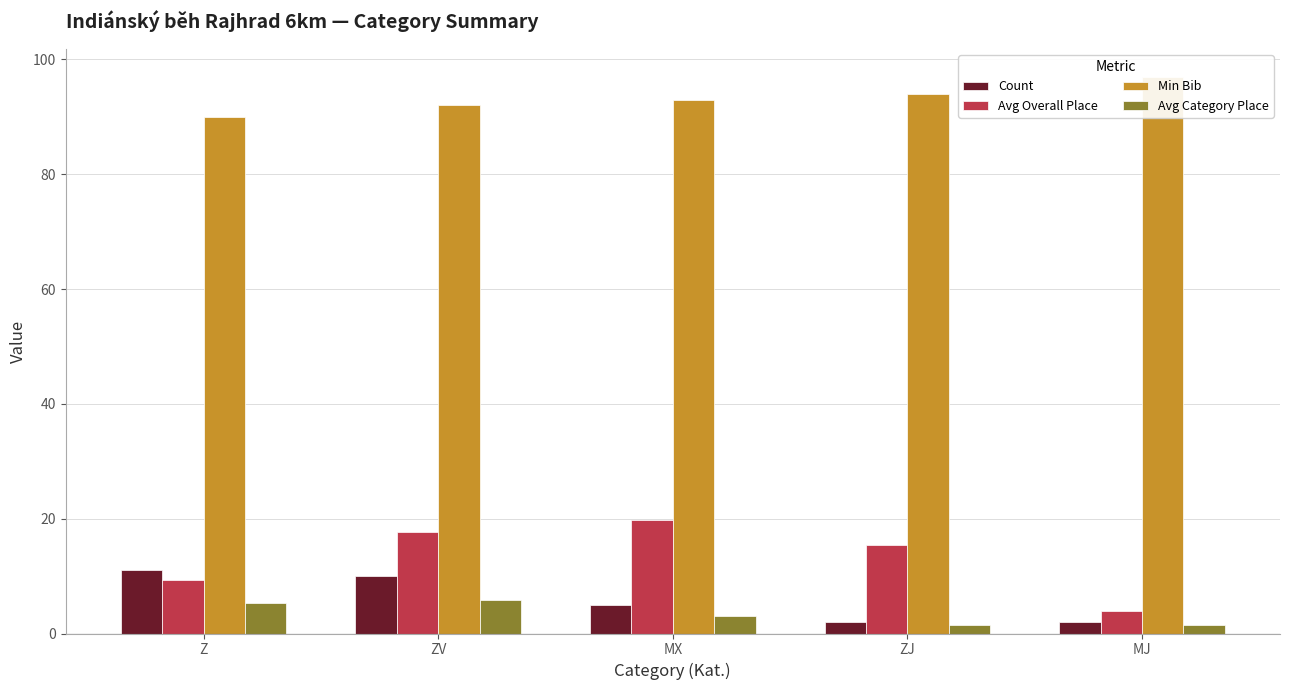

How many groups of bars are there?

5